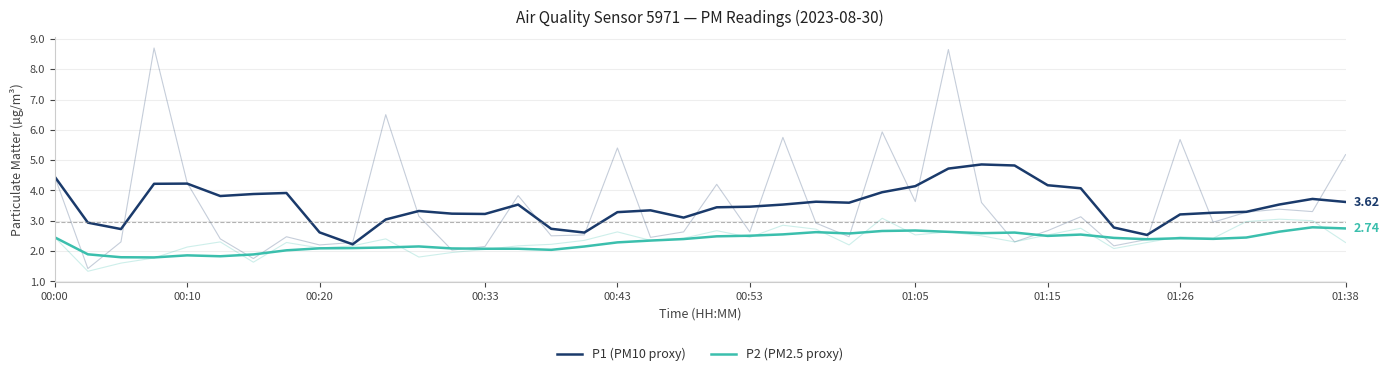

What value does the P1 (PM10 proxy) series have at 01:38?

3.6